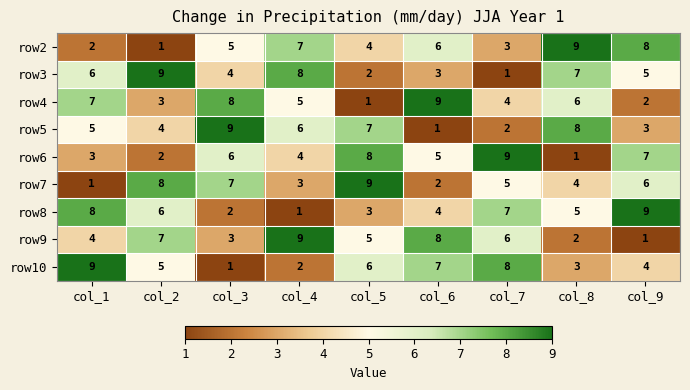

What is the difference between the maximum and minimum values in the row4 series?

8